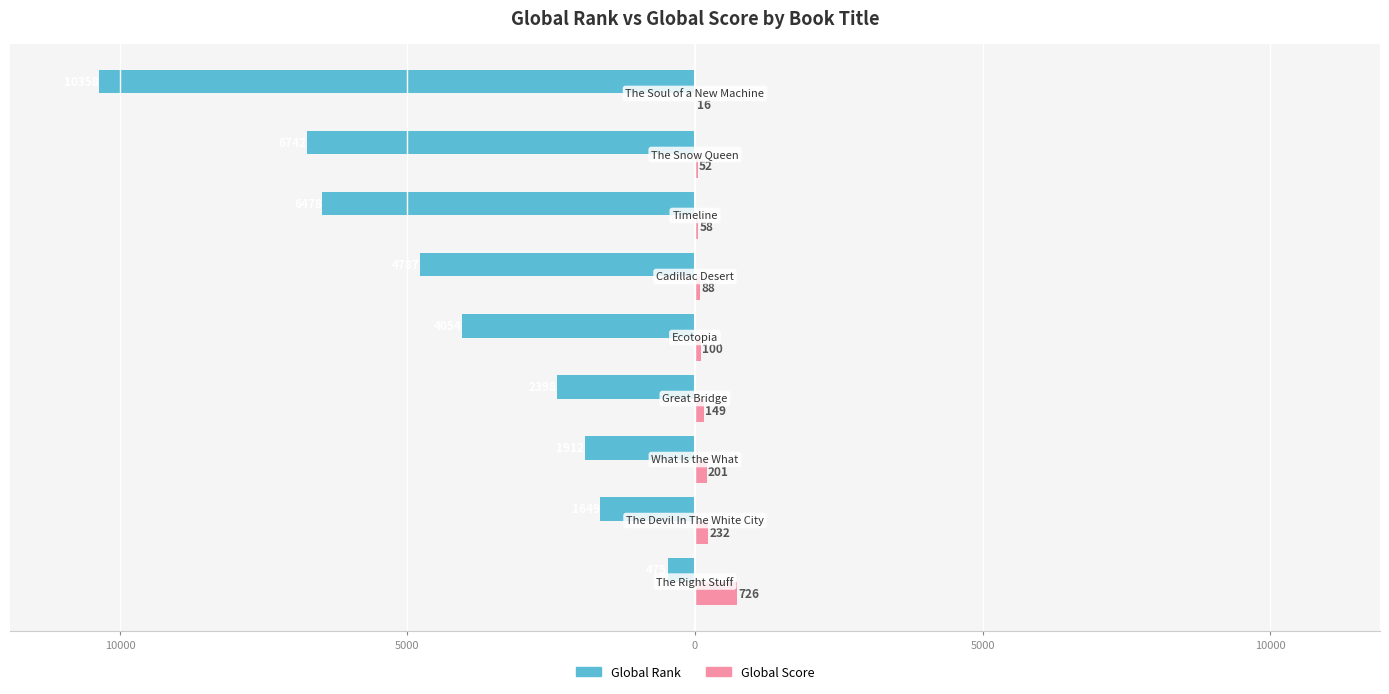

What are all the series names shown in the legend?

Global Rank, Global Score